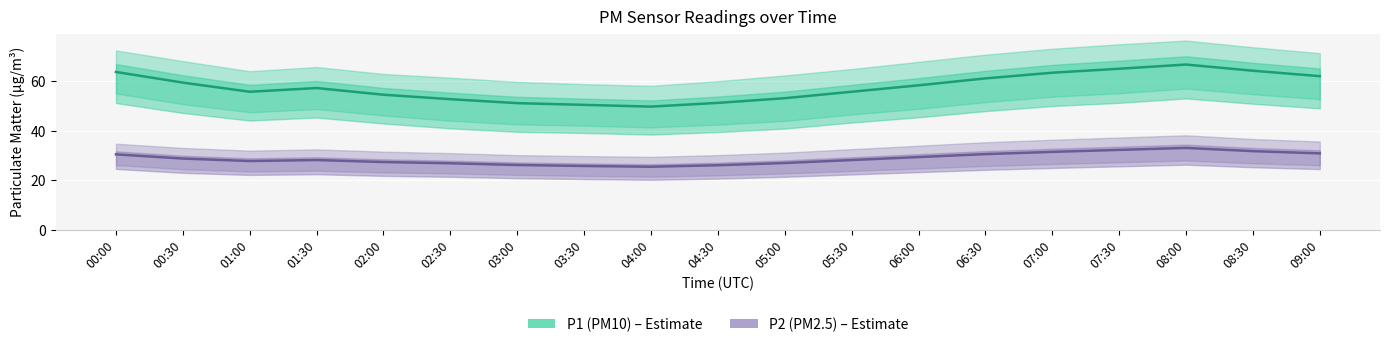

At 02:30, list the series in order from smallest to largest.

P2 (PM2.5), P1 (PM10)